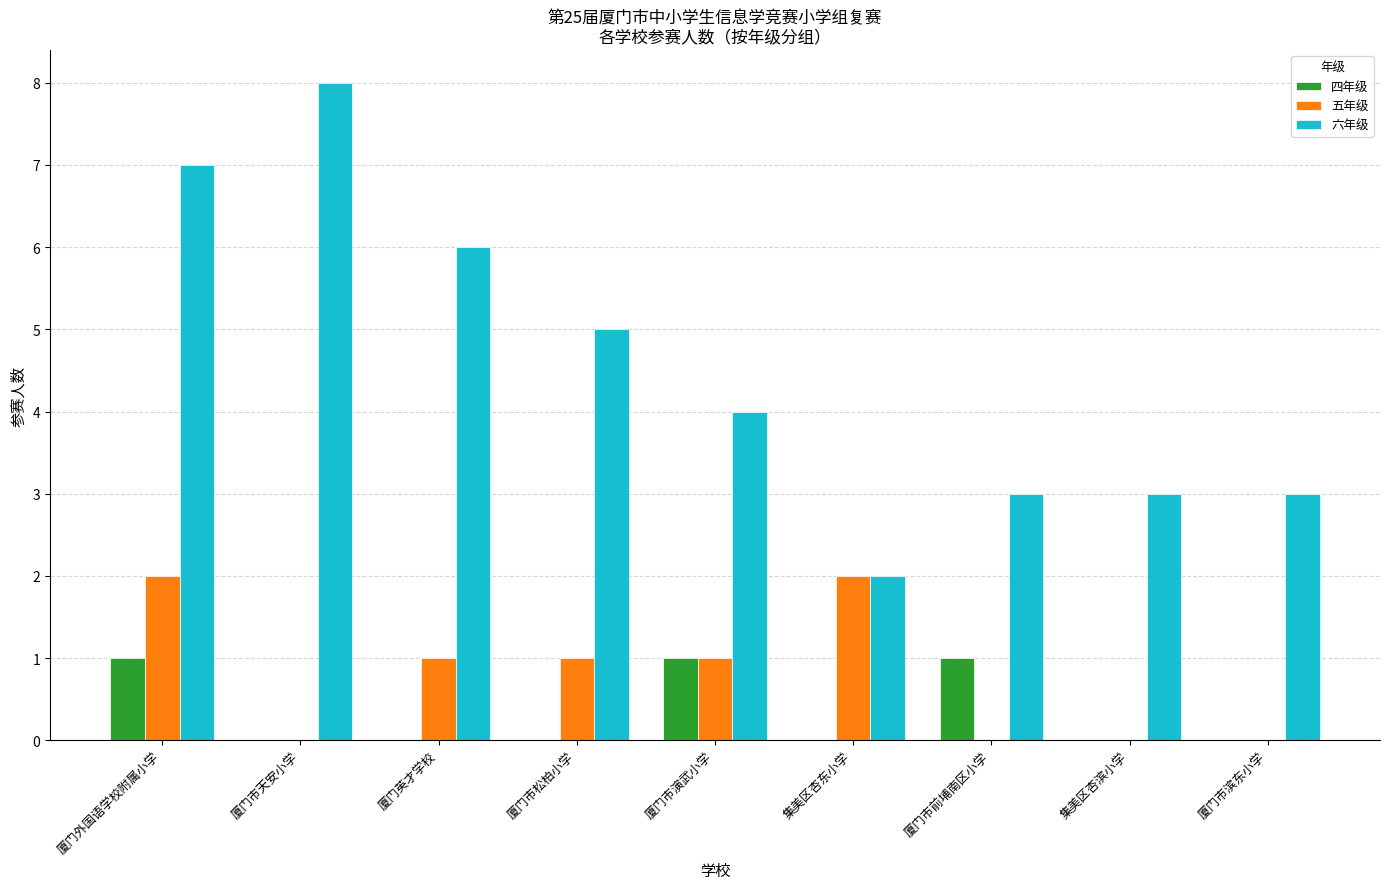

Are the bars grouped side by side (vs. stacked)?

Yes